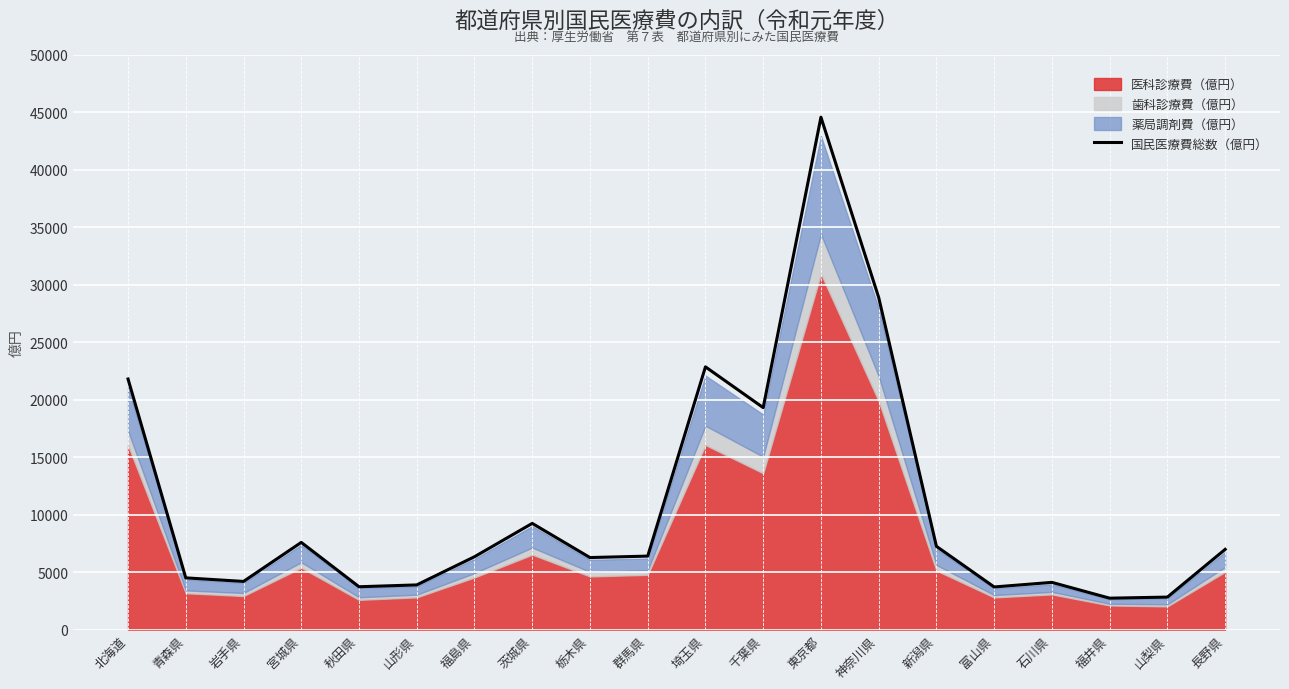

What is the sum of all values?

217133